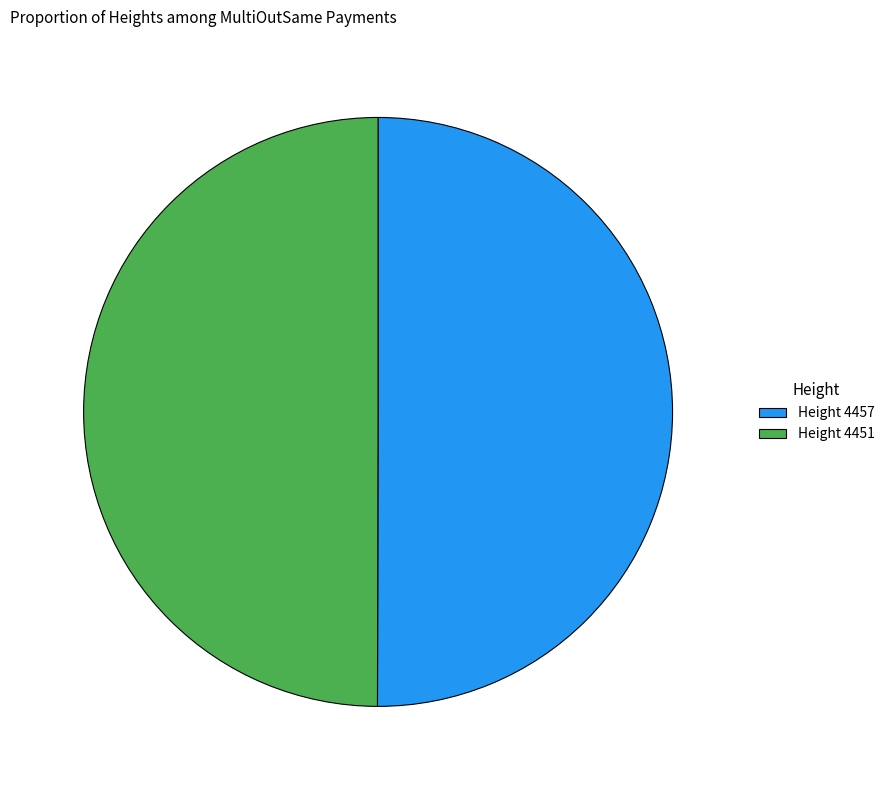

Is the sum of Height 4457 and Height 4451 greater than half?

Yes